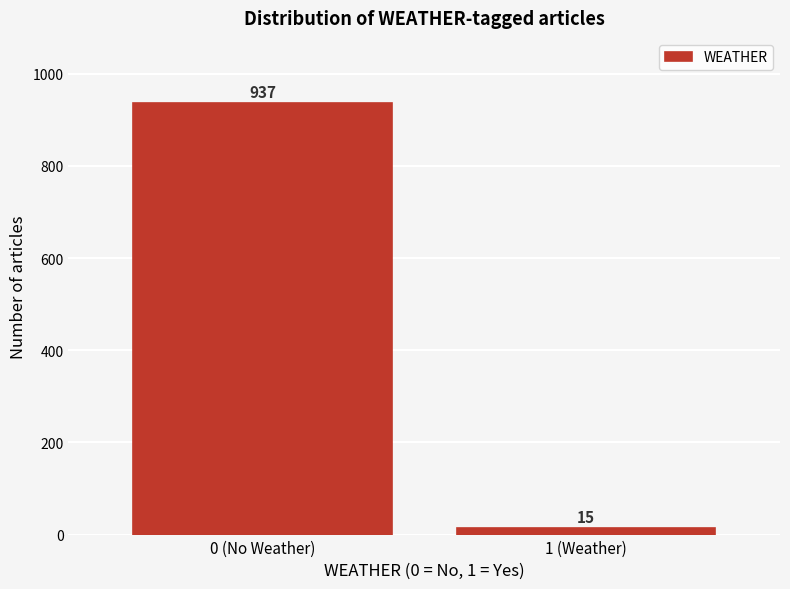

Reading left to right, transcribe all the data shown in this chart.

937	15